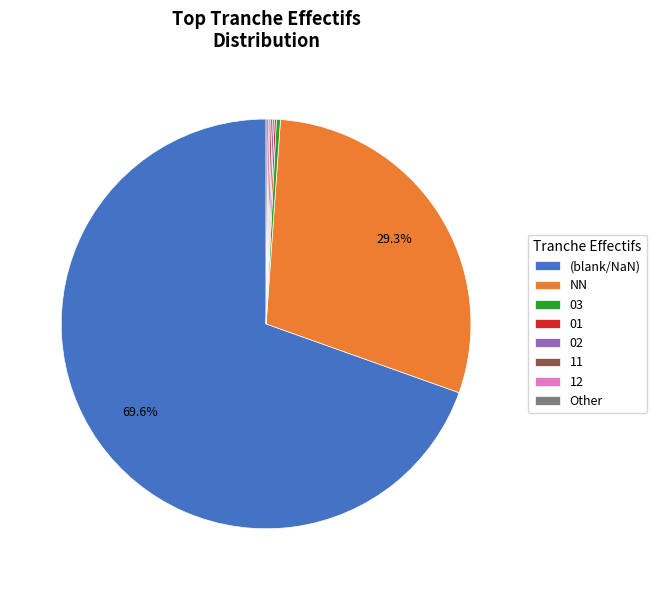

Does any single category account for the majority?

Yes